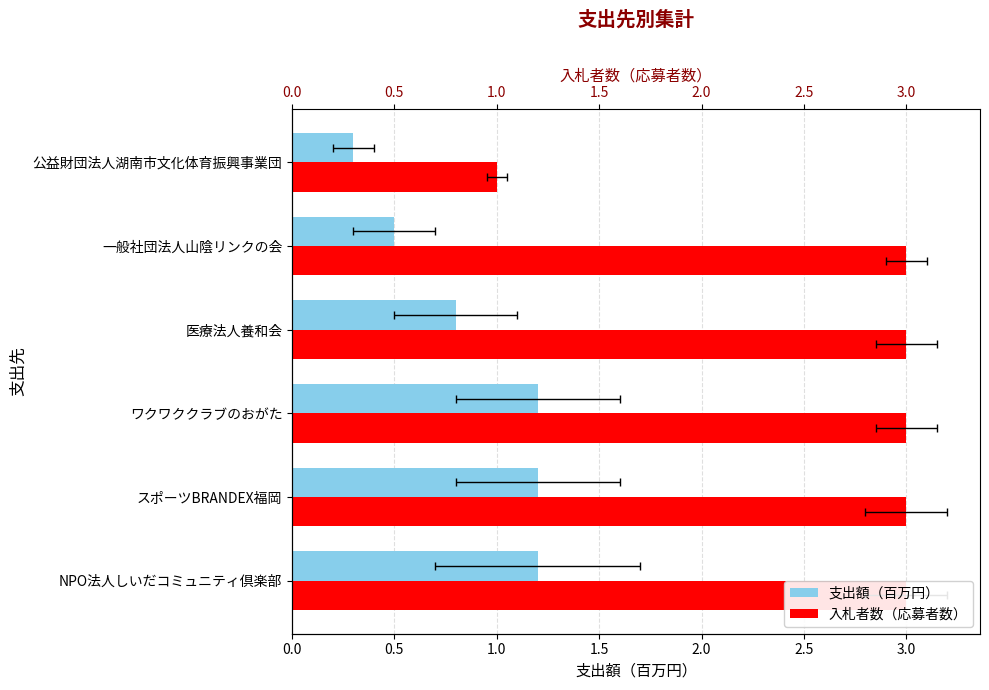

Does the chart contain stacked bars?

No